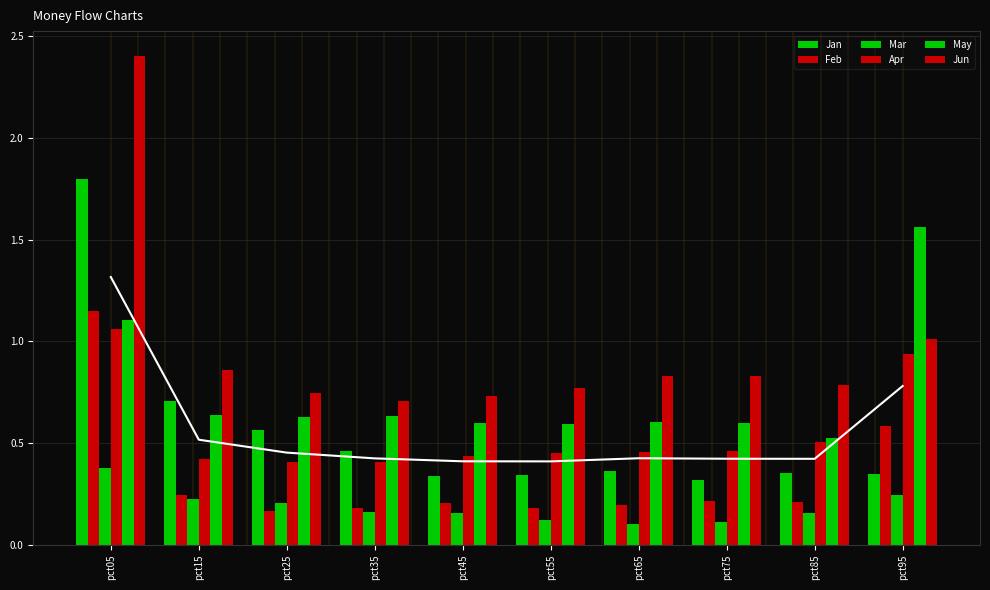

Reading left to right, list all the values displayed in this chart.

Jan: 1.8	0.7	0.6	0.5	0.3	0.3	0.4	0.3	0.4	0.3
Feb: 1.2	0.2	0.2	0.2	0.2	0.2	0.2	0.2	0.2	0.6
Mar: 0.4	0.2	0.2	0.2	0.2	0.1	0.1	0.1	0.2	0.2
Apr: 1.1	0.4	0.4	0.4	0.4	0.5	0.5	0.5	0.5	0.9
May: 1.1	0.6	0.6	0.6	0.6	0.6	0.6	0.6	0.5	1.6
Jun: 2.4	0.9	0.7	0.7	0.7	0.8	0.8	0.8	0.8	1.0